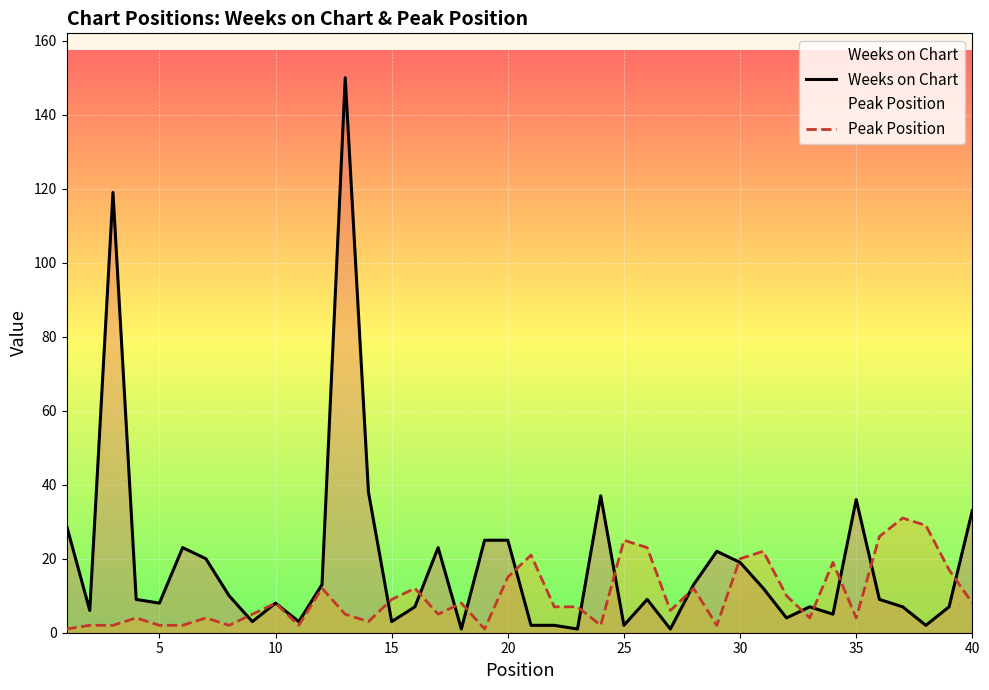

What is the sum of all Peak Position values?

399